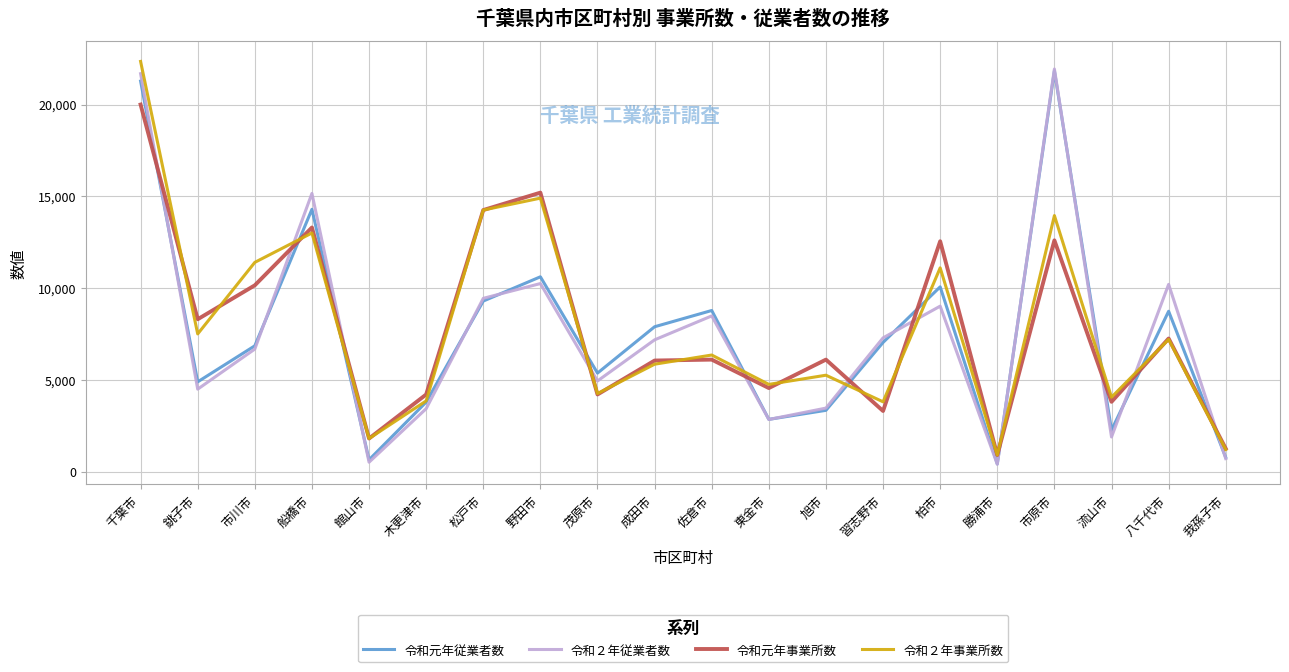

Which category has the highest value in the 令和元年従業者数 series?

市原市